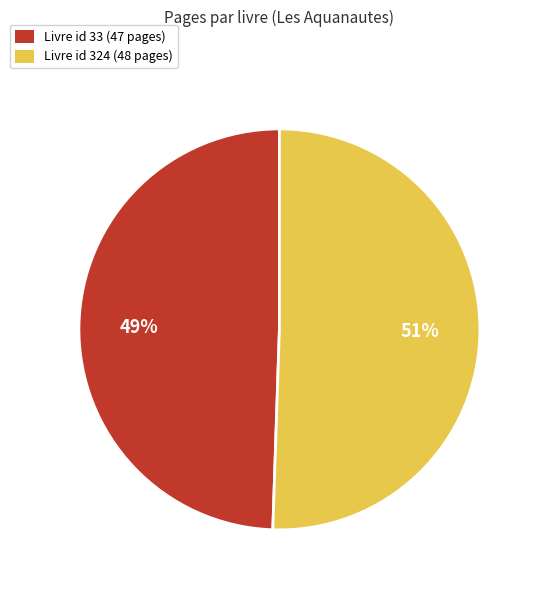

To the nearest percent, what percentage of the pie is Livre id 33 (47 pages)?

49%